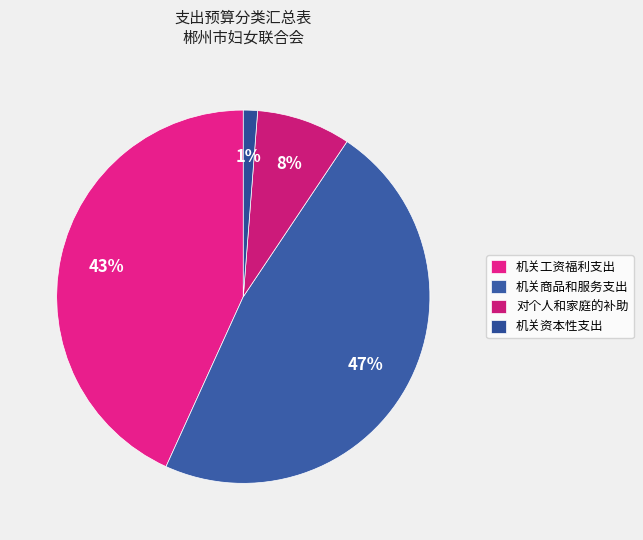

Combined, do 机关商品和服务支出 and 机关资本性支出 account for over 50%?

No